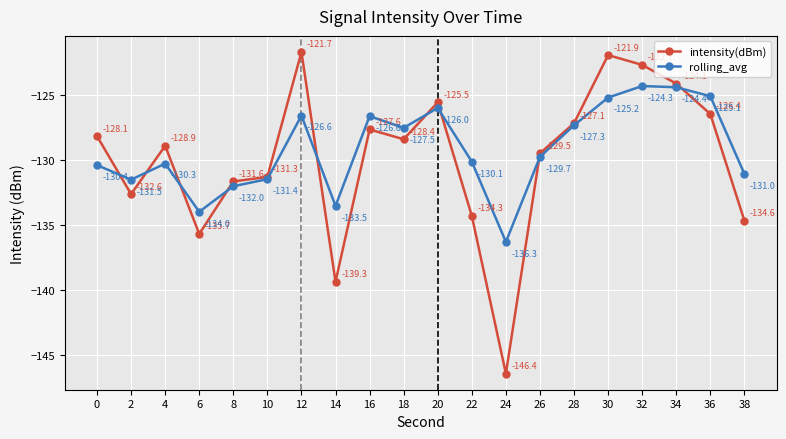

Is it true that rolling_avg equals -124.4 at 34?

True